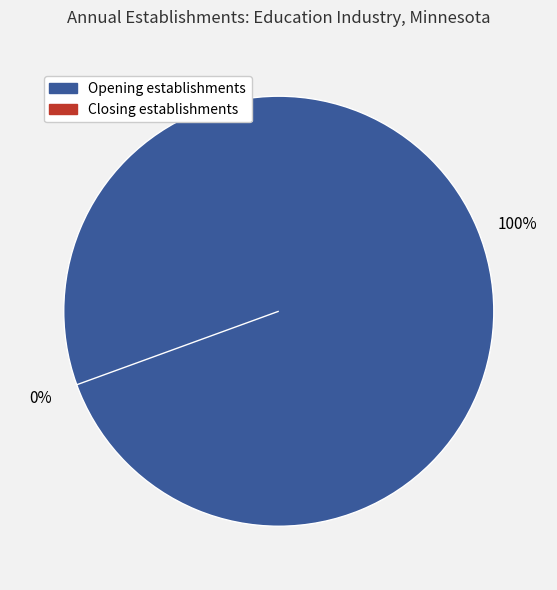

Is it true that 9 is 8% of the pie?

False